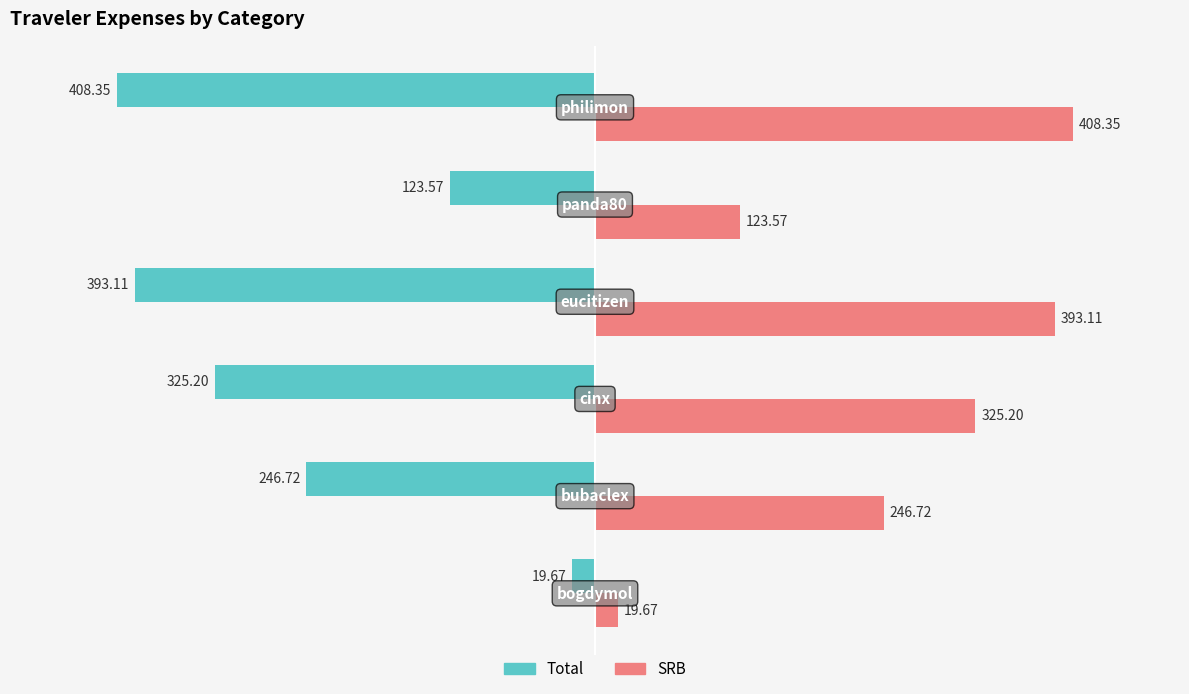

What is the difference between the maximum and minimum values in the Total series?

388.7